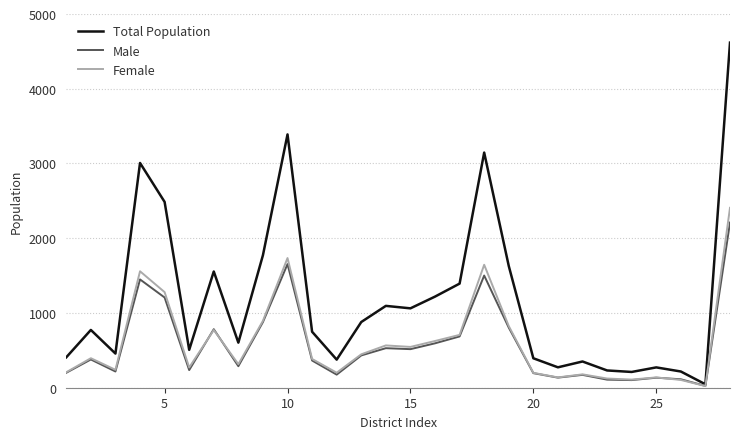

Which series has the widest spread of values?

Total Population